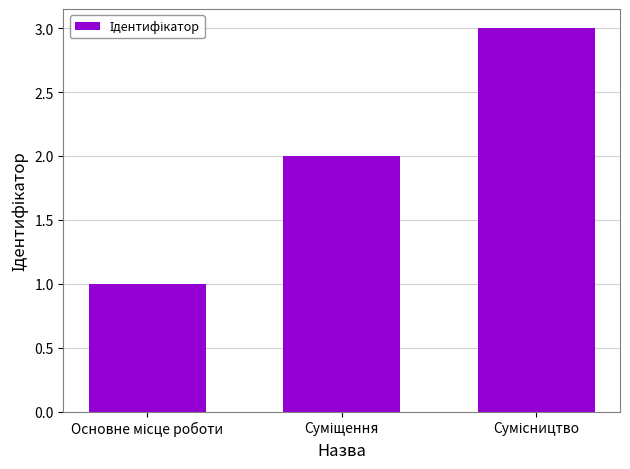

What is the greatest value displayed?

3